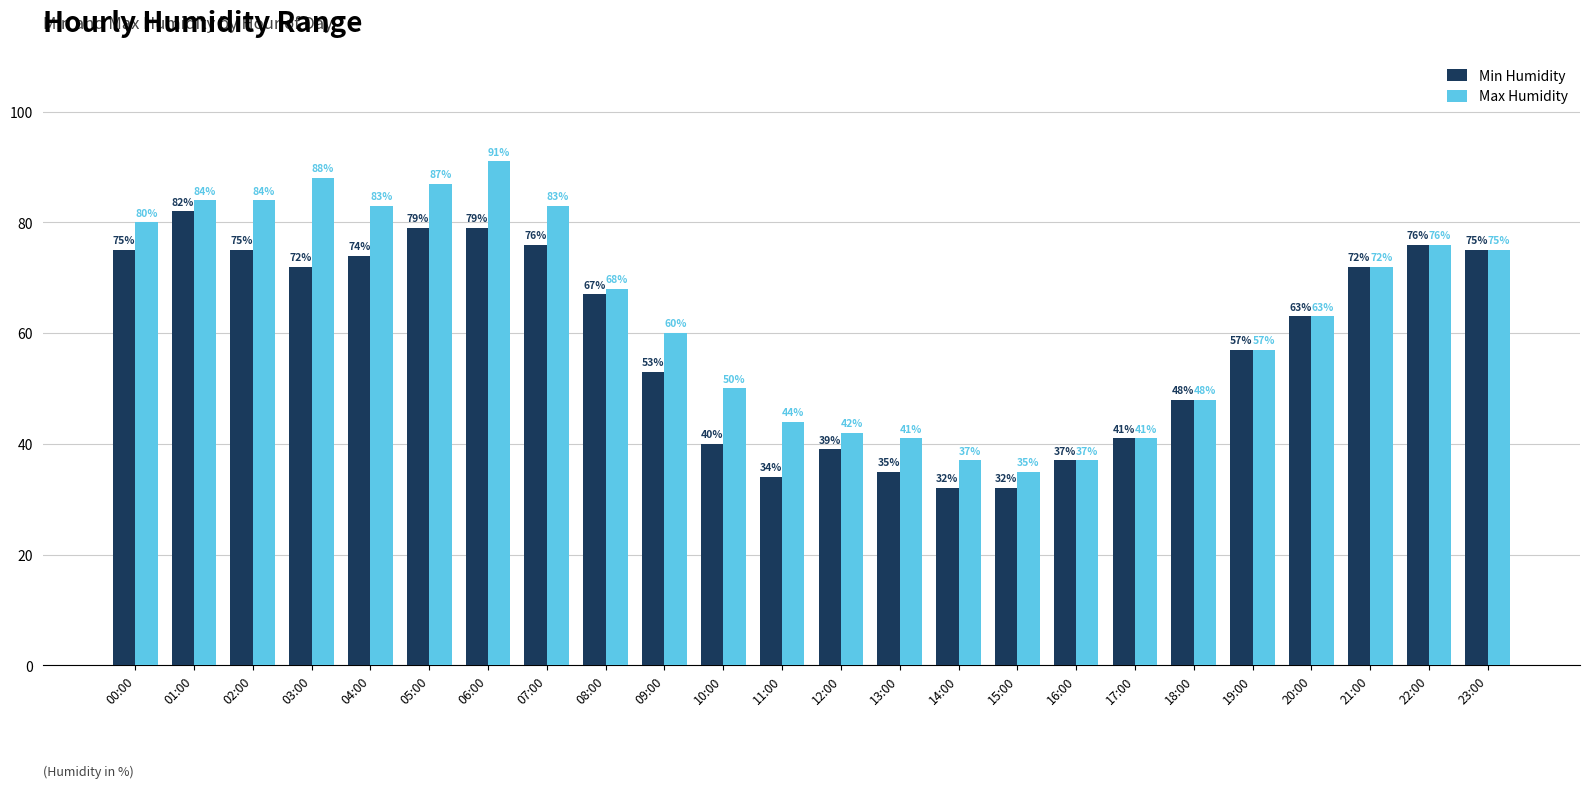

Is it true that Min Humidity equals 40 at 10:00?

True